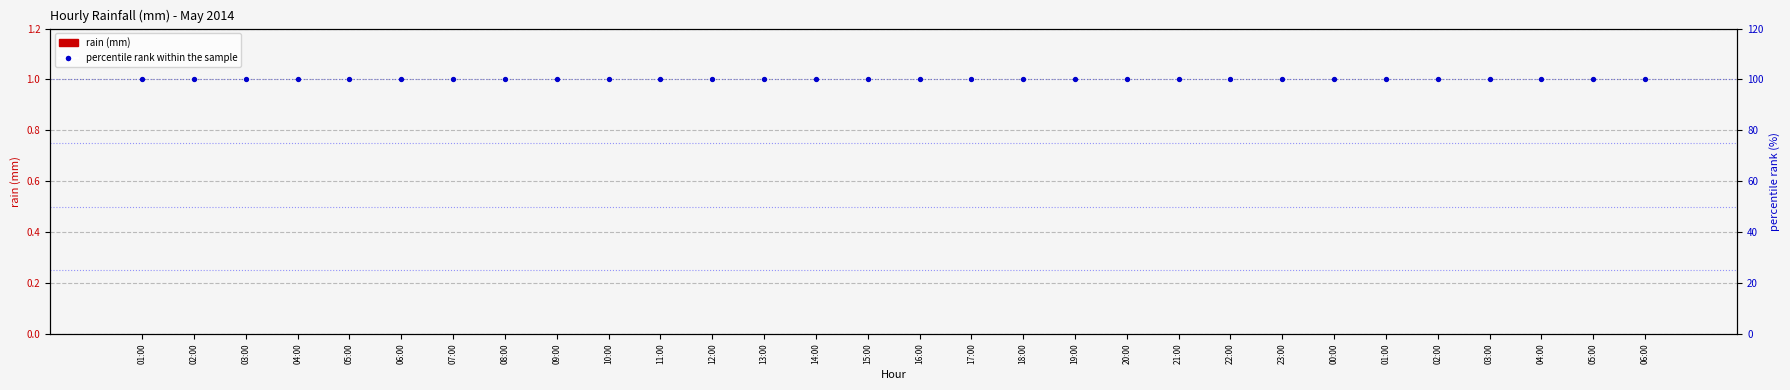

What are all the series names shown in the legend?

rain (mm), percentile rank